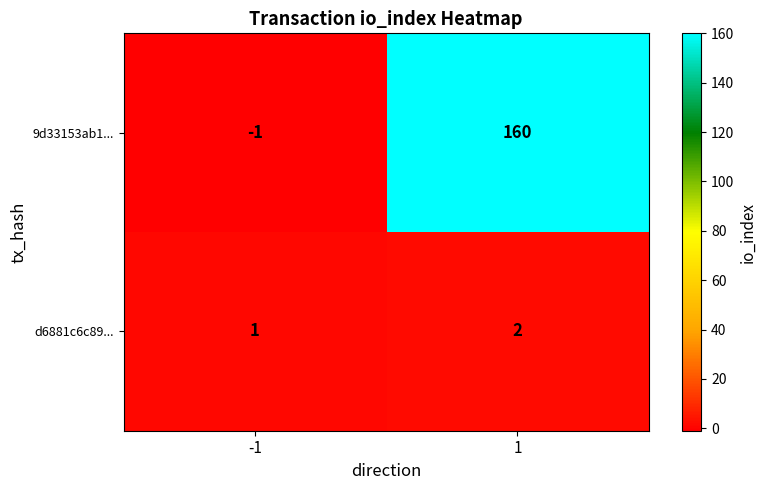

Reading left to right, list all the values displayed in this chart.

9d33153ab1...: -1=-1	1=160
d6881c6c89...: -1=1	1=2